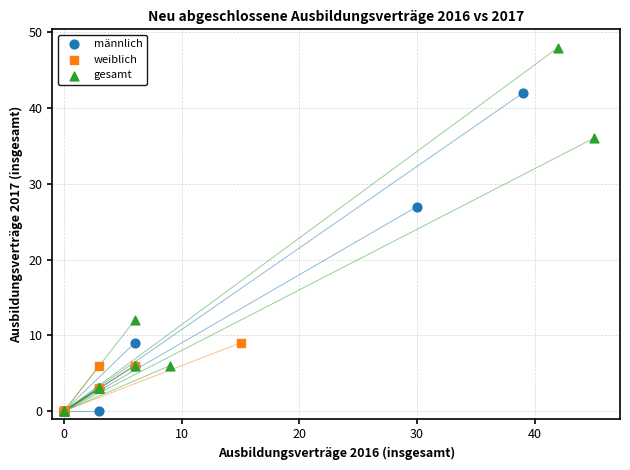

Which series reaches the maximum Y coordinate?

gesamt